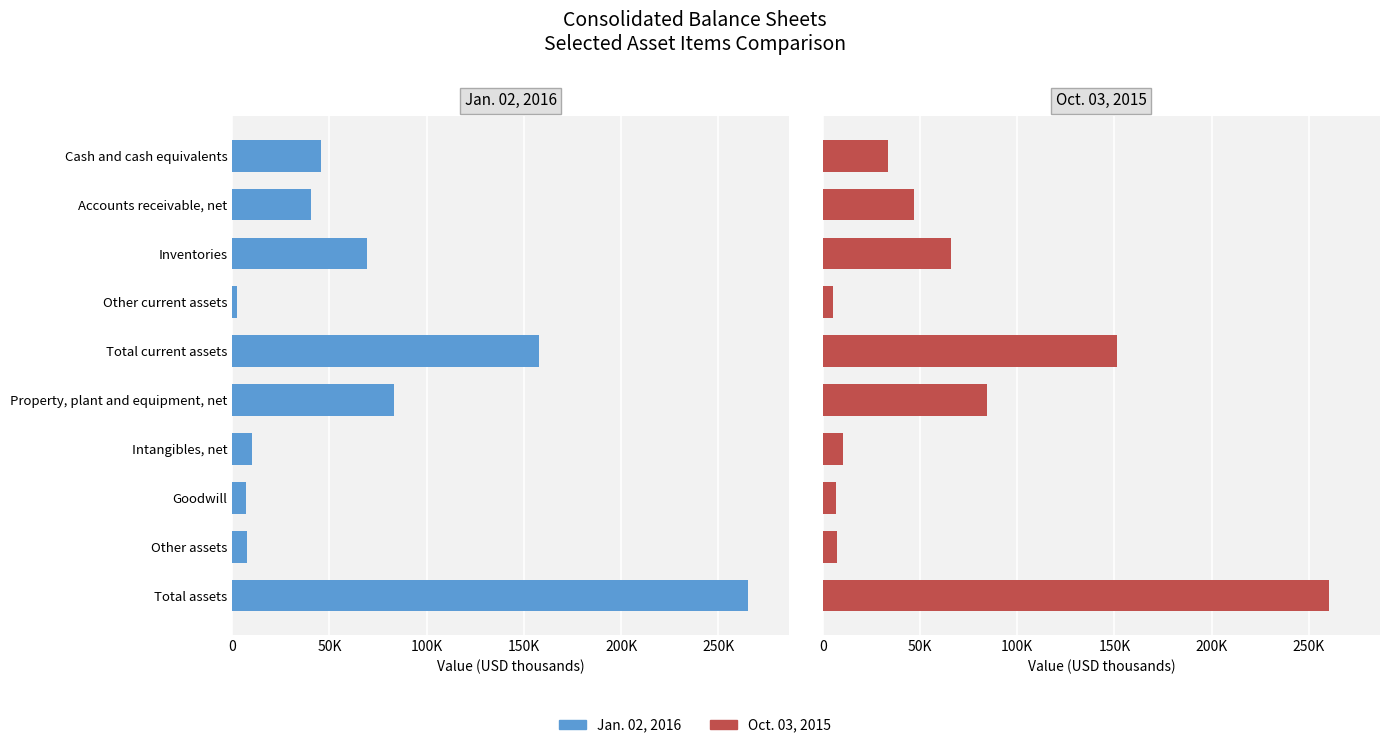

How many data points in Jan. 02, 2016 are above 45619?

4